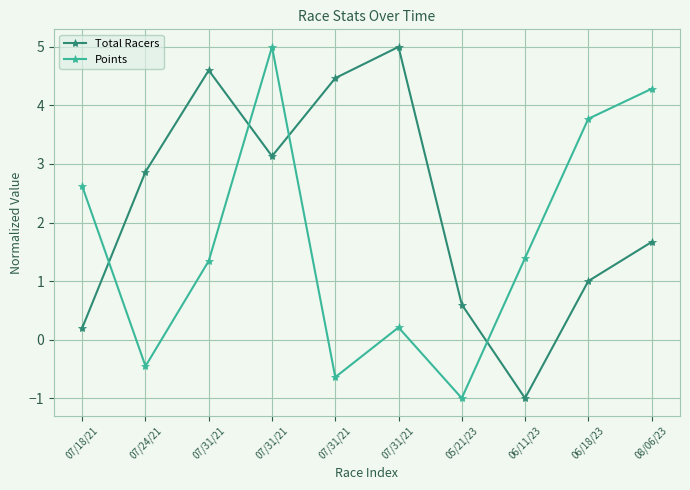

Which category has the lowest value in the Points series?

05/21/23